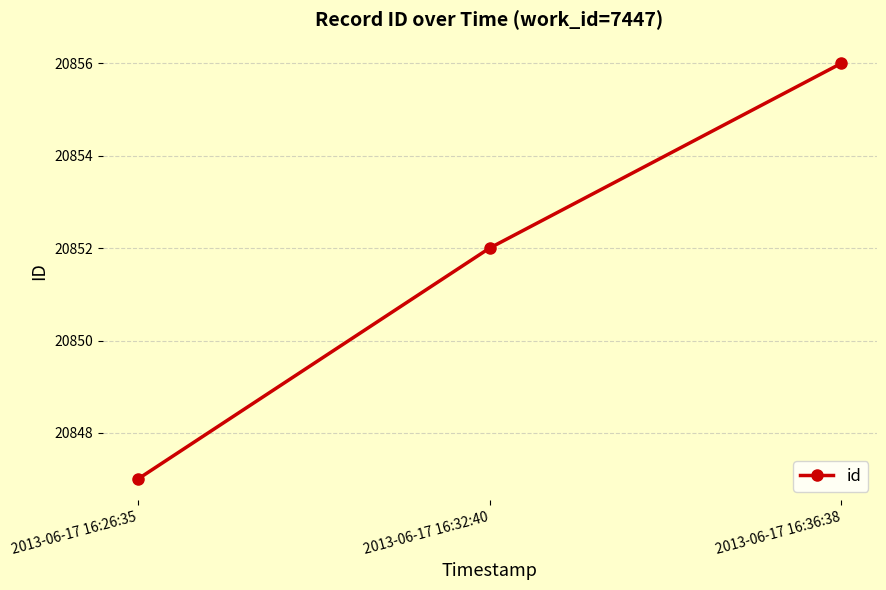

How many values are below 20852?

1